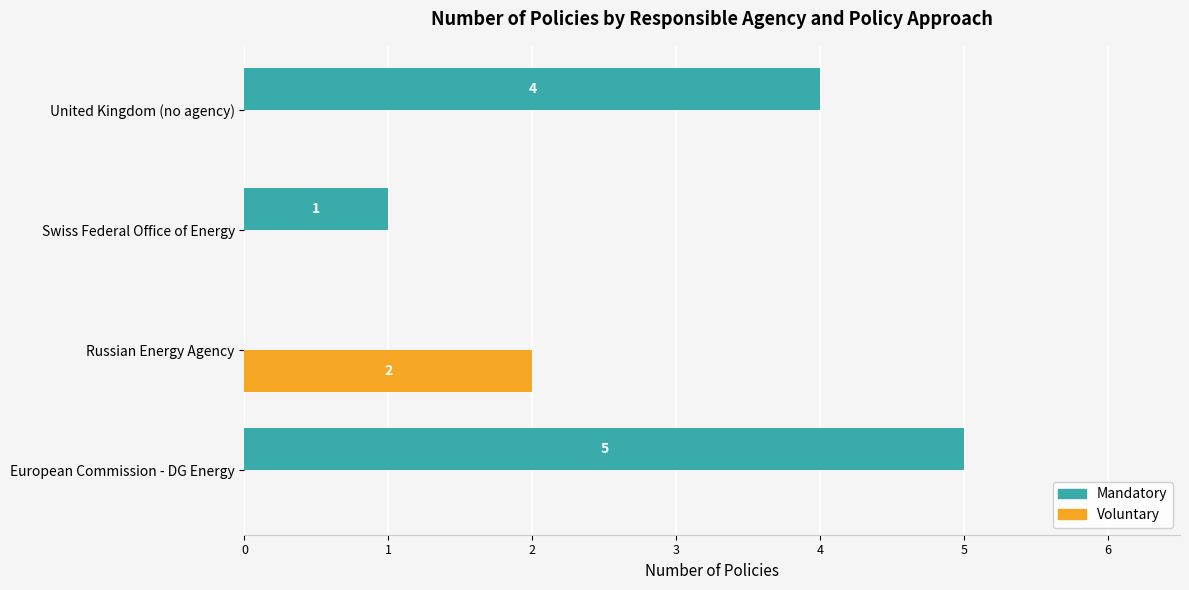

How many Voluntary values are between 0 and 2?

4